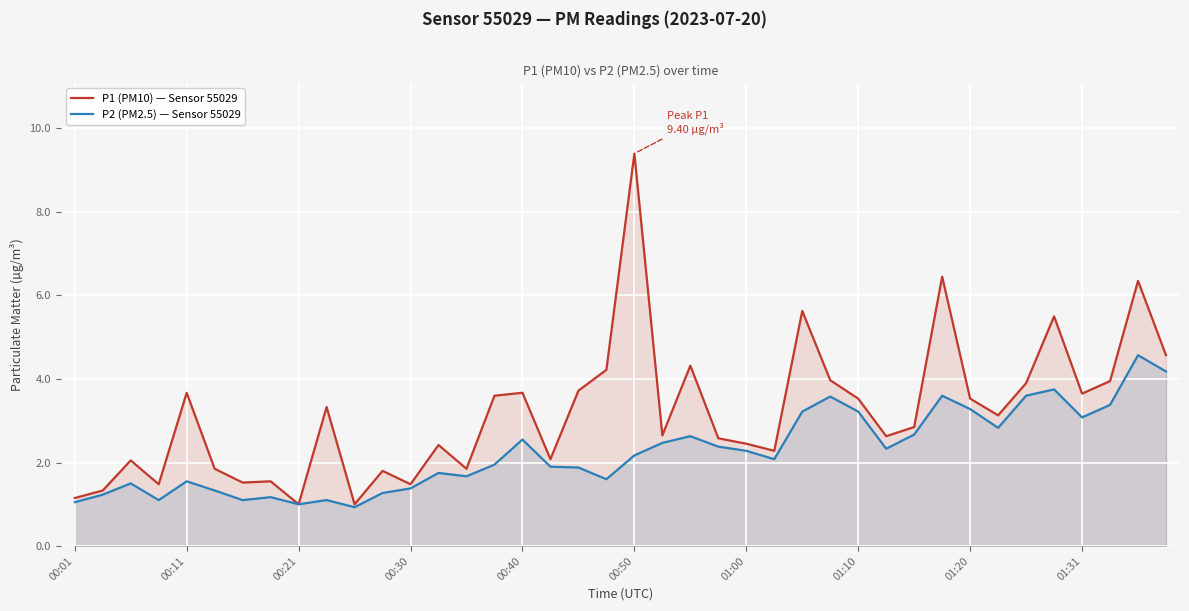

What is the smallest value displayed?

0.9